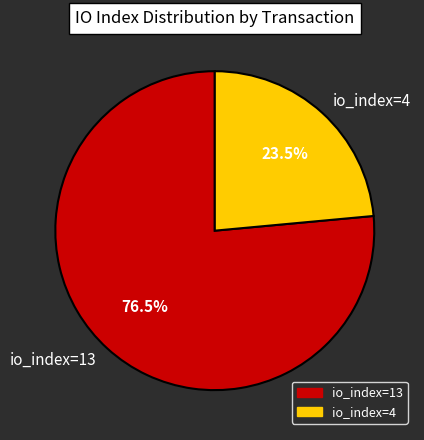

How much of the chart is everything except io_index=13?

23.5%